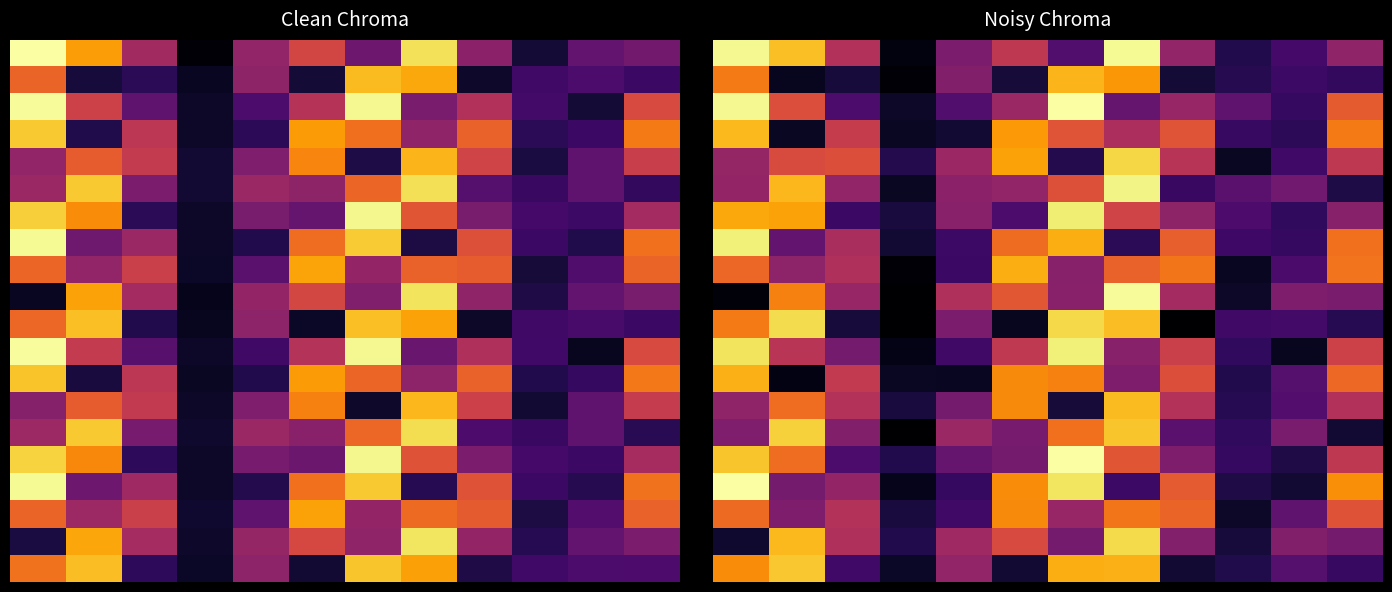

Which category has the highest value across all series?

6